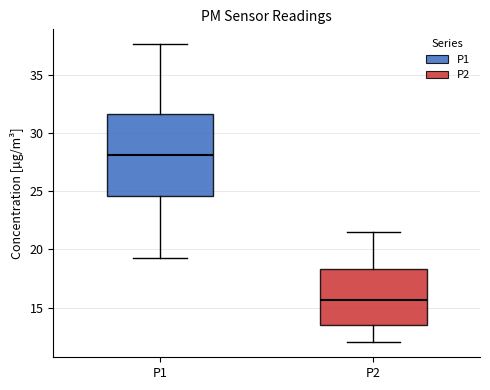

Reading left to right, read every box against the y-axis: the position of its median line, the range the box covers, and the ends of its whiskers. The values are not printed on the chart, so give them approximately, as read against the axis.

P1: median 28.0, box 24.5 to 31.5, whiskers 19.5 to 37.5
P2: median 15.5, box 13.5 to 18.5, whiskers 12.0 to 21.5